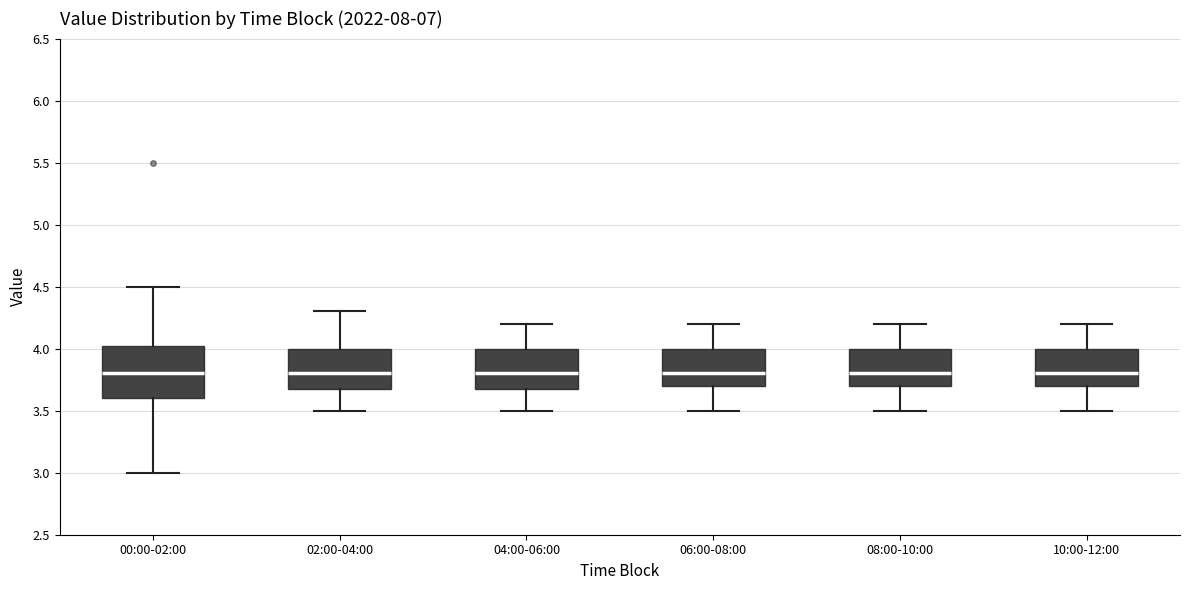

Reading left to right, read every box against the y-axis: the position of its median line, the range the box covers, and the ends of its whiskers. The values are not printed on the chart, so give them approximately, as read against the axis.

00:00-02:00: median 3.80, box 3.60 to 4.05, whiskers 3.00 to 4.50
02:00-04:00: median 3.80, box 3.70 to 4.00, whiskers 3.50 to 4.30
04:00-06:00: median 3.80, box 3.70 to 4.00, whiskers 3.50 to 4.20
06:00-08:00: median 3.80, box 3.70 to 4.00, whiskers 3.50 to 4.20
08:00-10:00: median 3.80, box 3.70 to 4.00, whiskers 3.50 to 4.20
10:00-12:00: median 3.80, box 3.70 to 4.00, whiskers 3.50 to 4.20